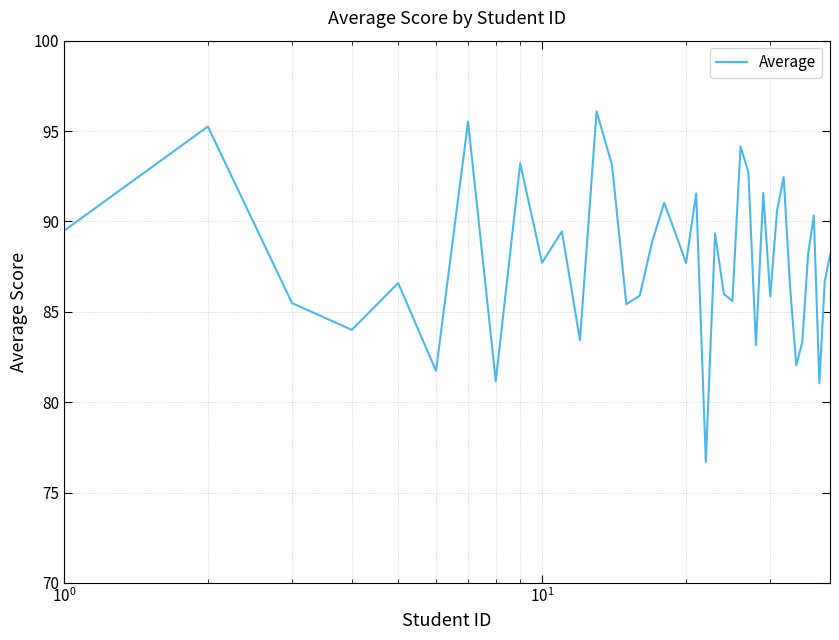

What is the difference between the maximum and minimum values?

19.4